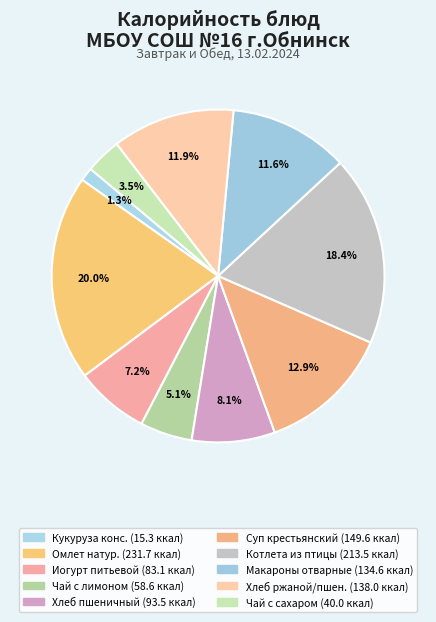

Rank the categories by value from lowest to highest.

Кукуруза консервированная, Чай с сахаром, Чай с сахаром и лимоном, Иогурт питьевой, Хлеб пшеничный, Макароны отварные, Хлеб ржаной/Хлеб пшеничный, Суп крестьянский с крупой, Котлета рубленная из птицы, Омлет натуральный